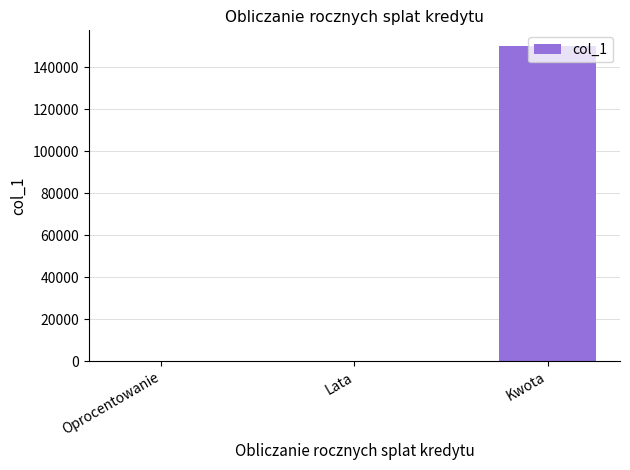

Read the value at Kwota.

150000.0